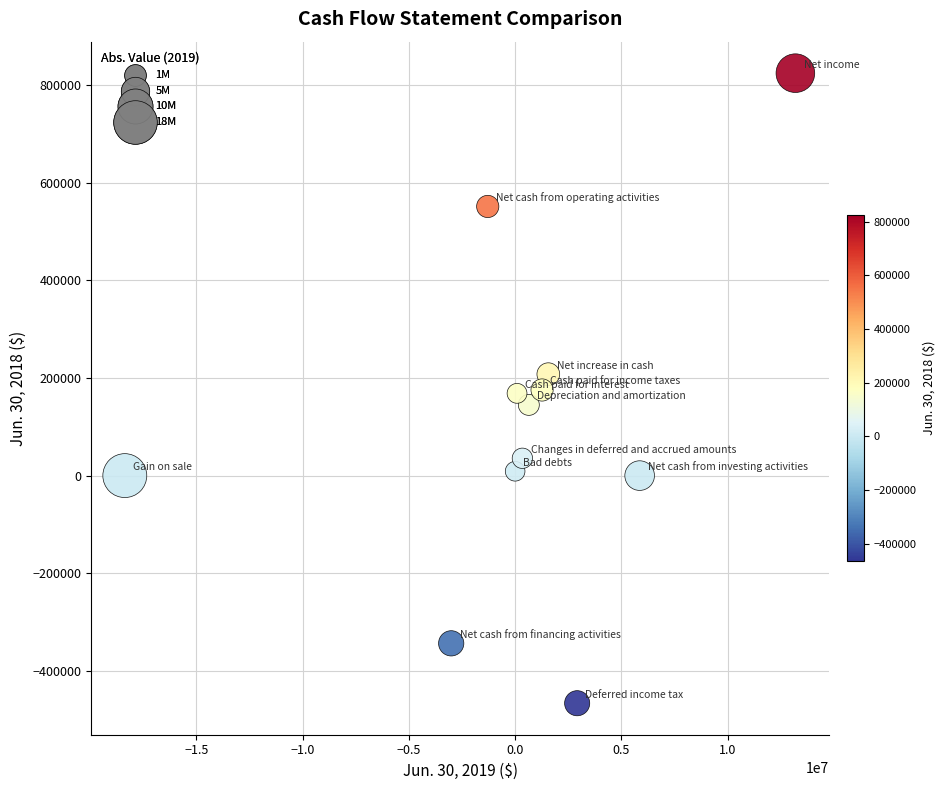

What is the range of X values (max minus min)?

31554842